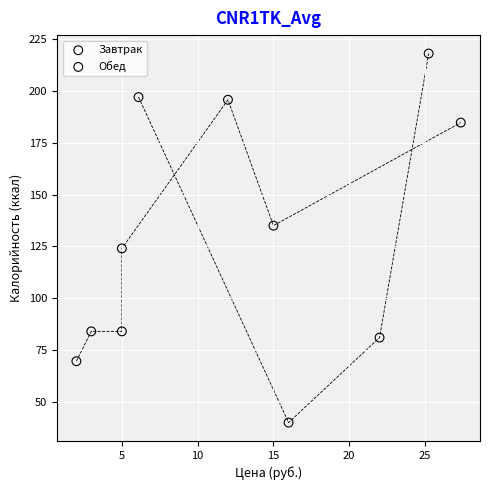

Which series reaches the minimum Y coordinate?

Завтрак